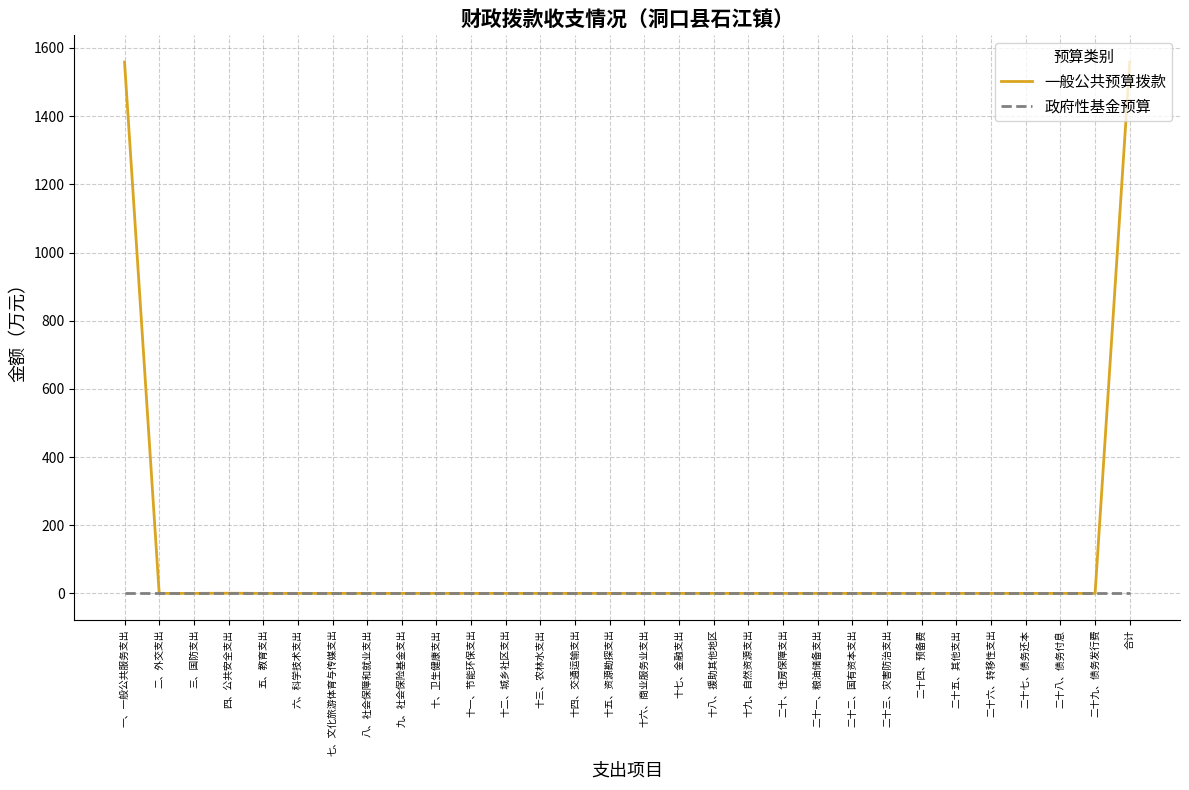

Is it true that 一般公共预算拨款 equals 522.4 at 二十三、灾害防治支出?

False